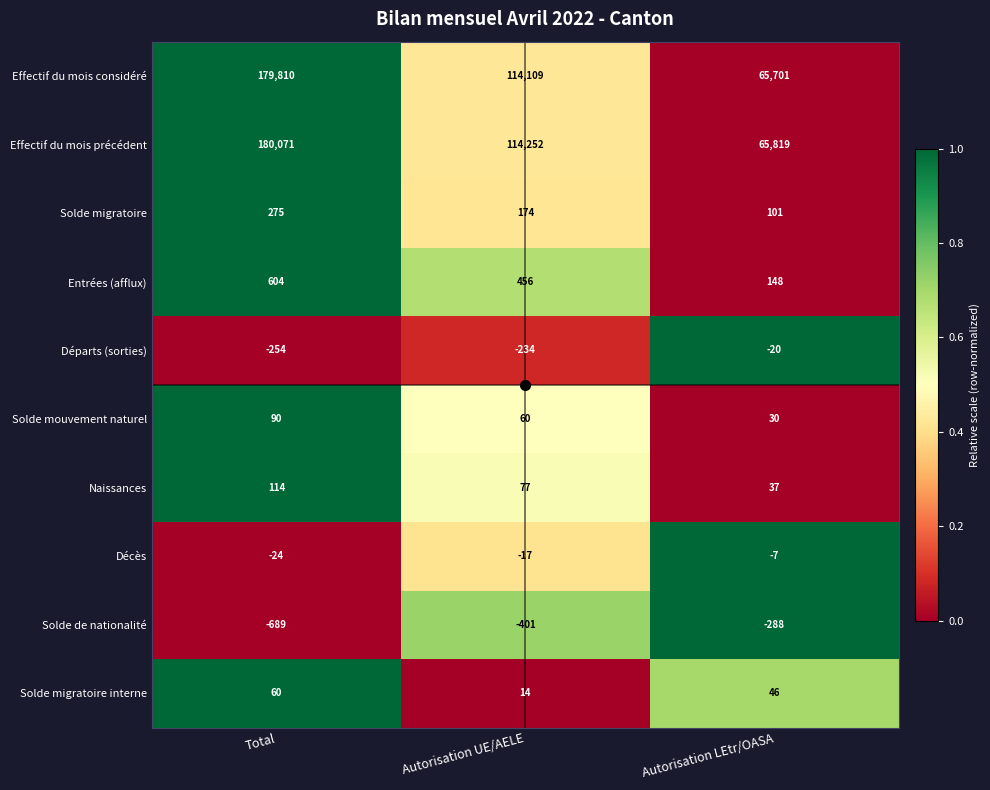

How many categories are shown in the chart?

3